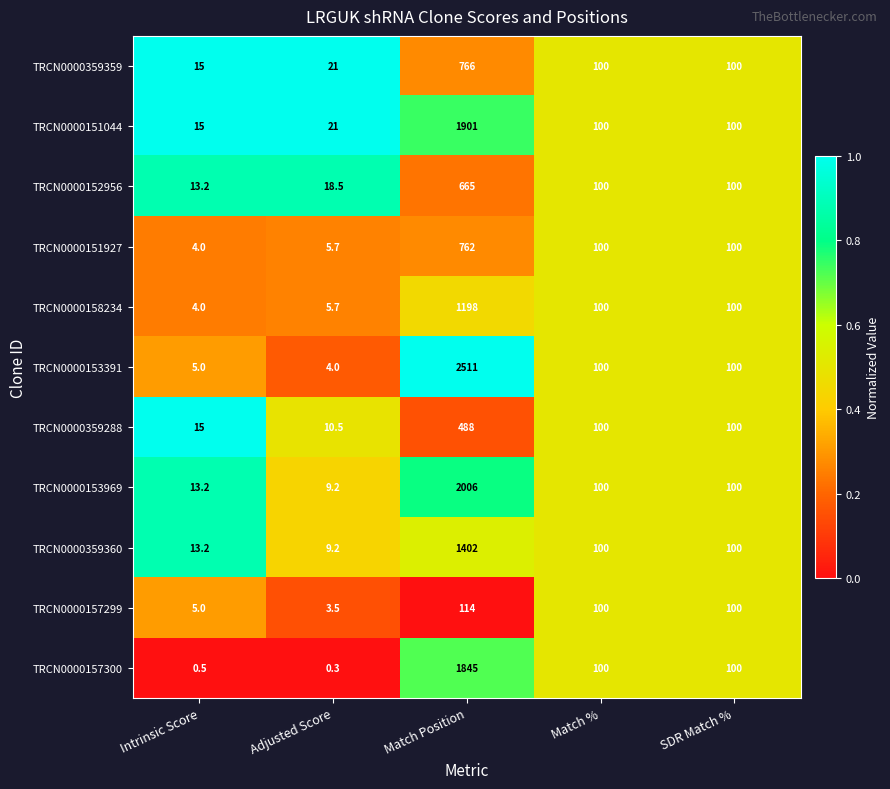

Is it true that TRCN0000153391 equals 5.0 at Intrinsic Score?

True